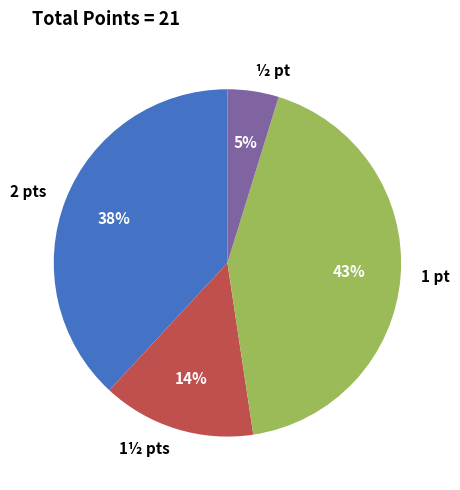

What percentage is the 1 pt slice, to the nearest percent?

43%